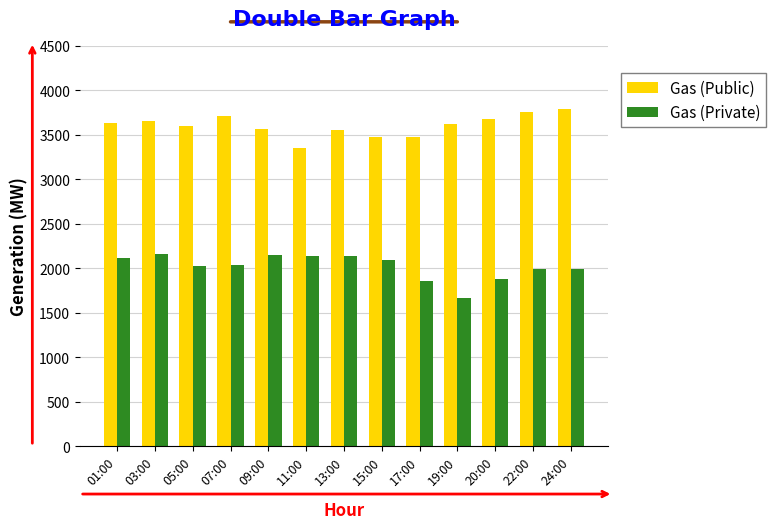

How many bars are there in each group?

2